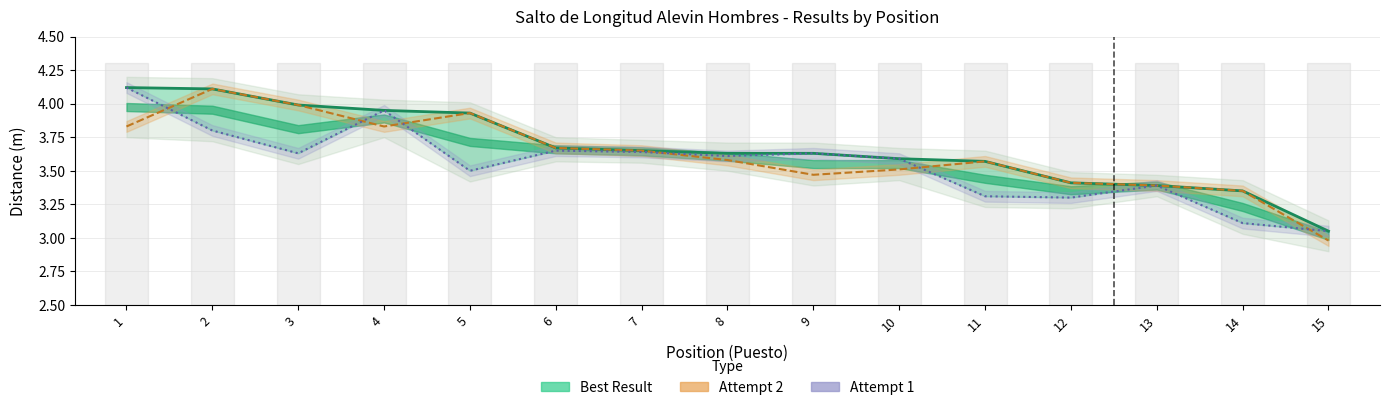

How many times do Attempt 2 and Attempt 1 cross each other?

6